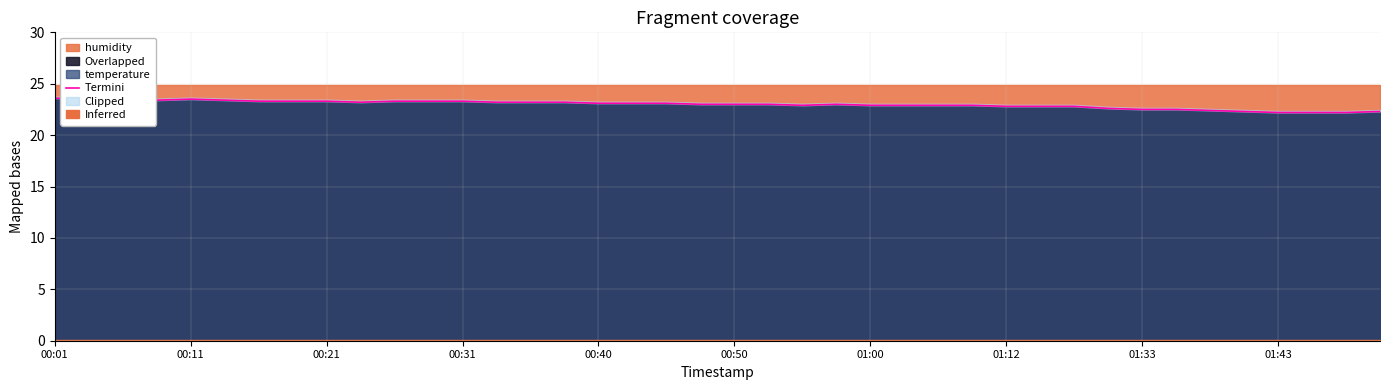

What is the average value?

23.0